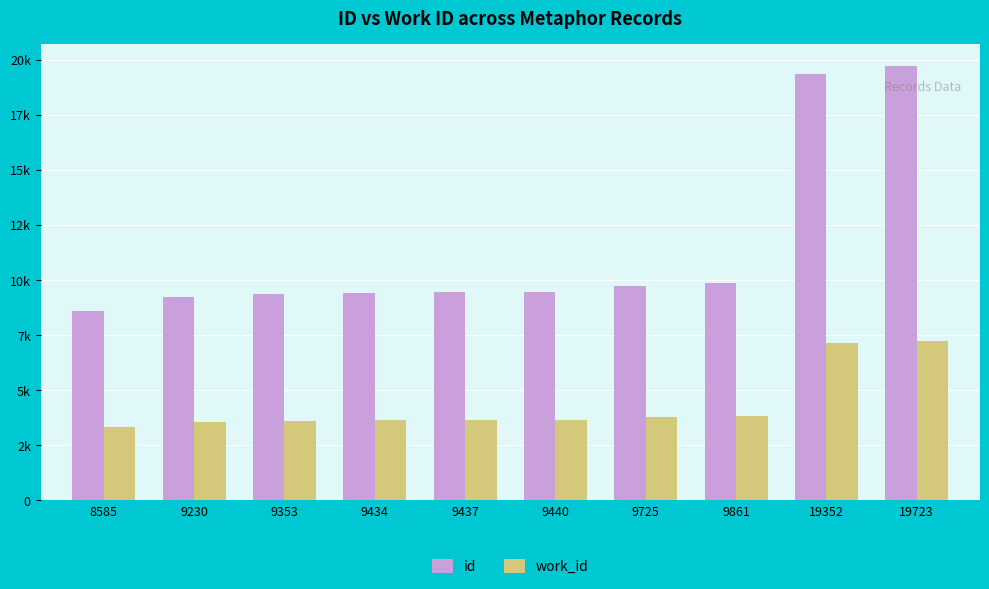

What is the spread (max minus min) of values at 9230?

5666